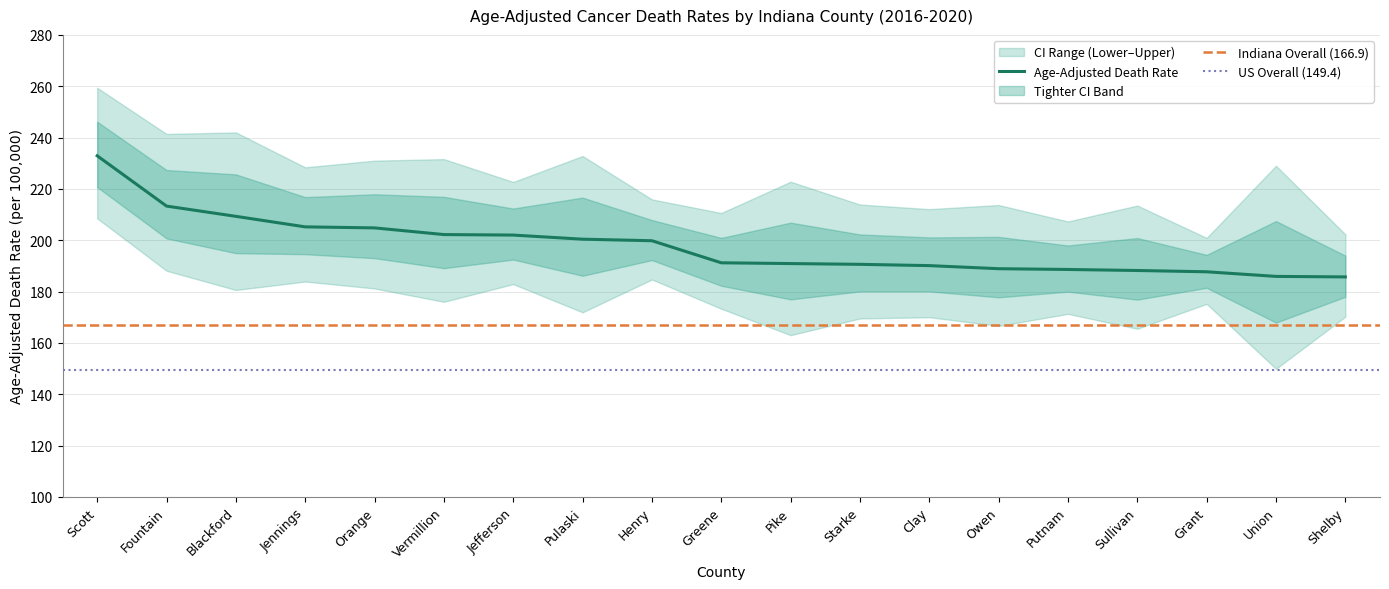

At Vermillion, list the series in order from largest to smallest.

Upper CI, Age-Adjusted Death Rate, Lower CI